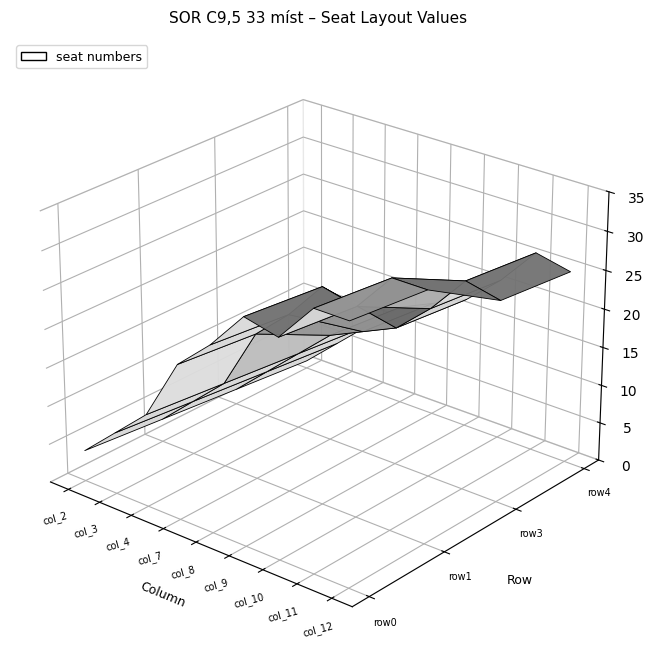

Reading left to right, extract all data points from this chart.

row0: 0=4	1=8	2=12	3=20	4=24	5=29	6=28	7=33	8=33
row1: 0=3	1=7	2=11	3=19	4=23	5=28	6=27	7=32	8=32
row3: 0=2	1=6	2=10	3=14	4=16	5=18	6=22	7=27	8=26
row4: 0=1	1=5	2=9	3=13	4=15	5=17	6=21	7=26	8=25